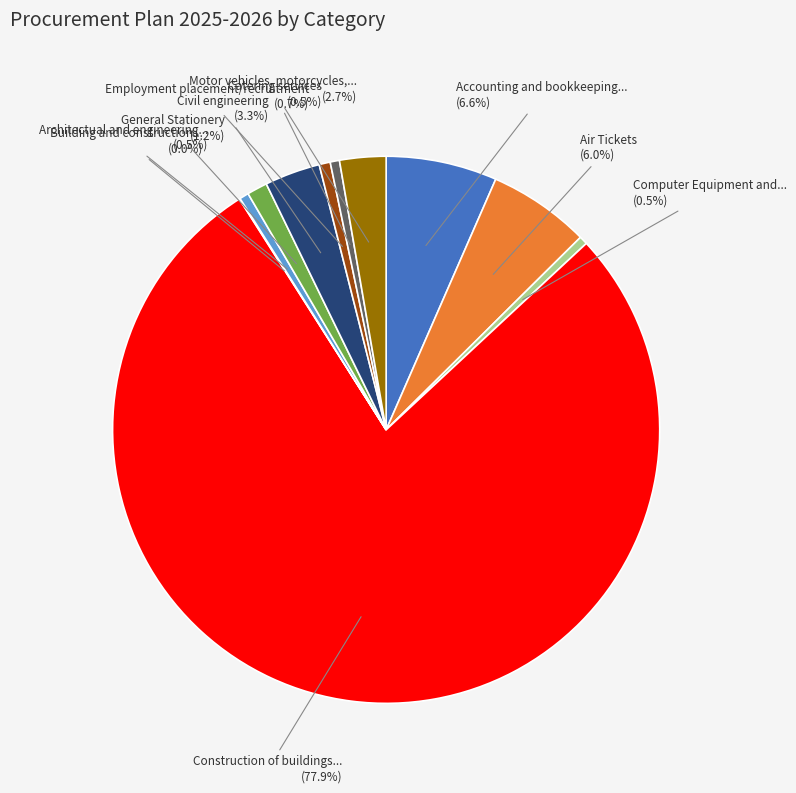

Is there a majority slice in this chart?

Yes